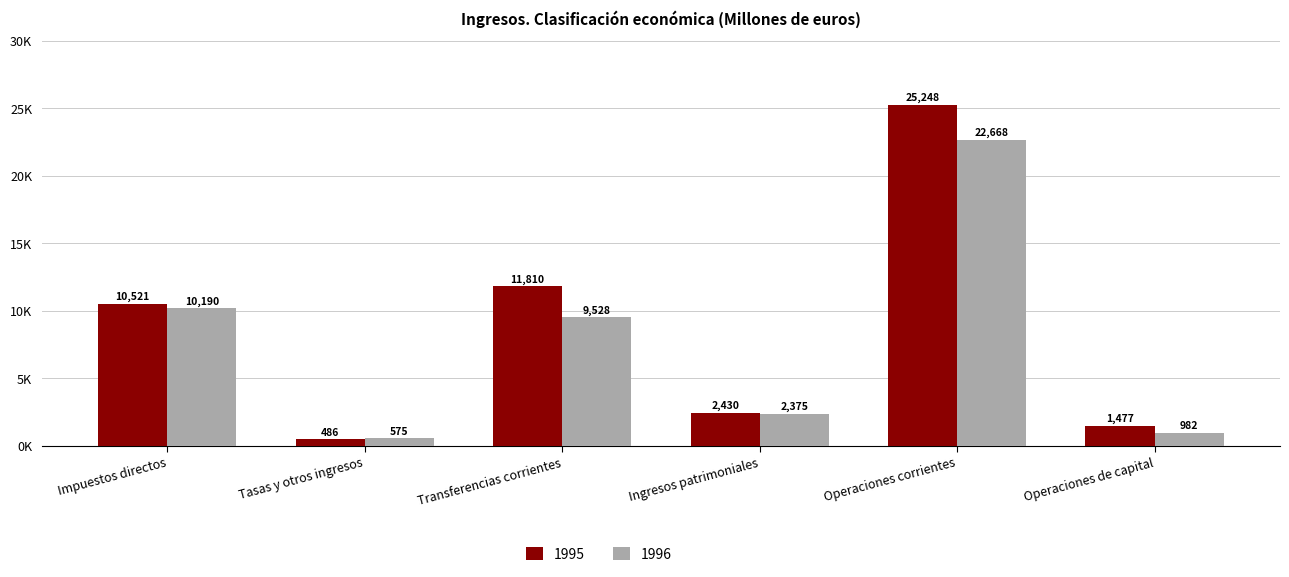

Rank the categories by 1995 value from lowest to highest.

Tasas y otros ingresos, Operaciones de capital, Ingresos patrimoniales, Impuestos directos, Transferencias corrientes, Operaciones corrientes